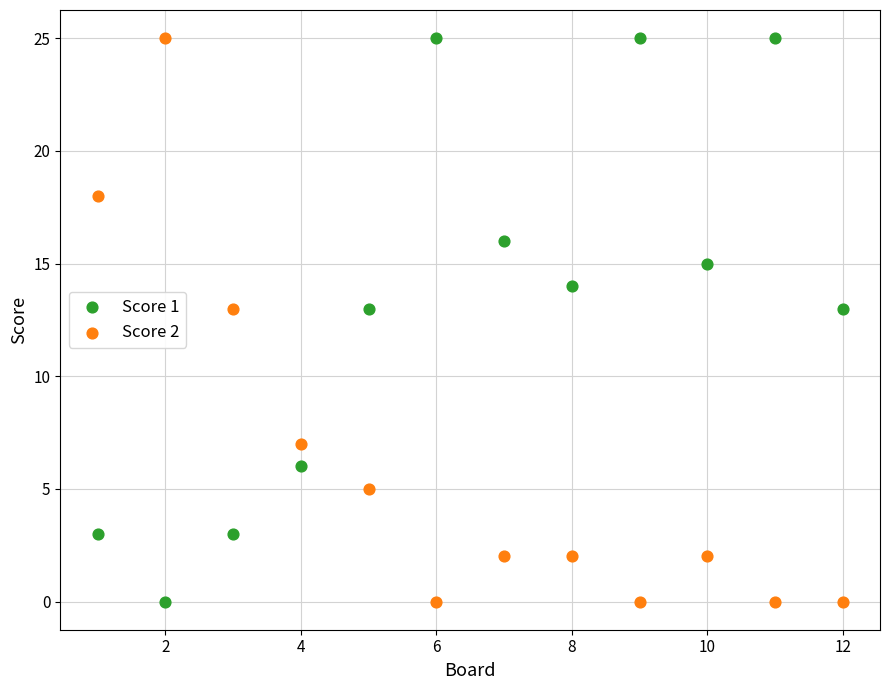

What is the X range (max minus min) for the scatter plot?

11